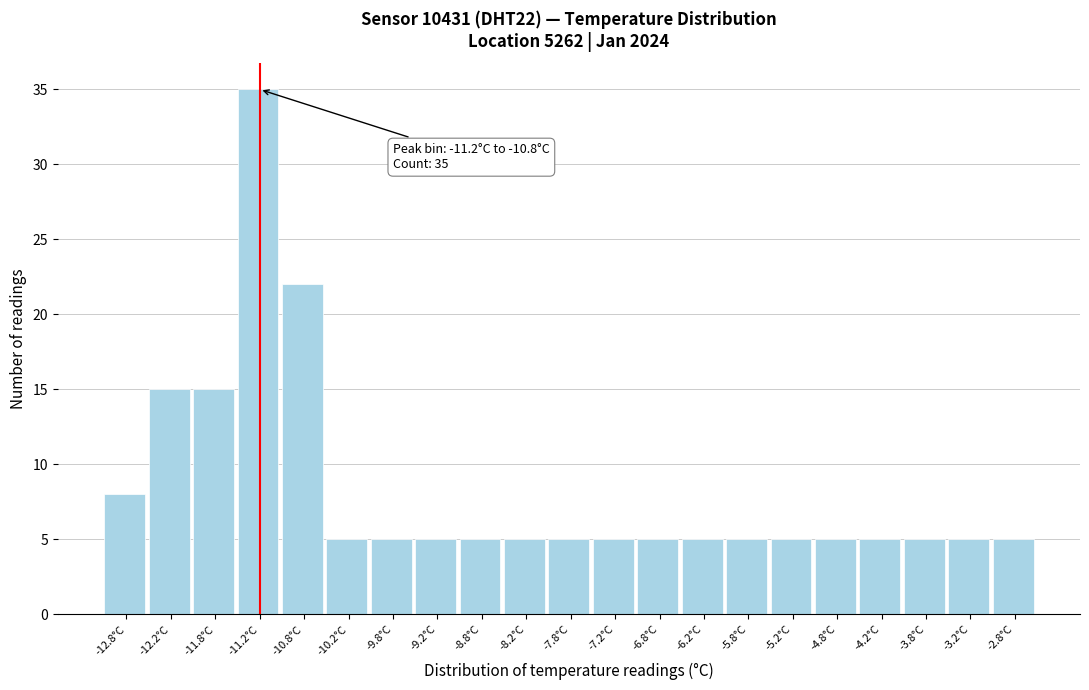

Reading left to right, what are all the values shown in this chart?

-12.8°C=8	-12.2°C=15	-11.8°C=15	-11.2°C=35	-10.8°C=22	-10.2°C=5	-9.8°C=5	-9.2°C=5	-8.8°C=5	-8.2°C=5	-7.8°C=5	-7.2°C=5	-6.8°C=5	-6.2°C=5	-5.8°C=5	-5.2°C=5	-4.8°C=5	-4.2°C=5	-3.8°C=5	-3.2°C=5	-2.8°C=5